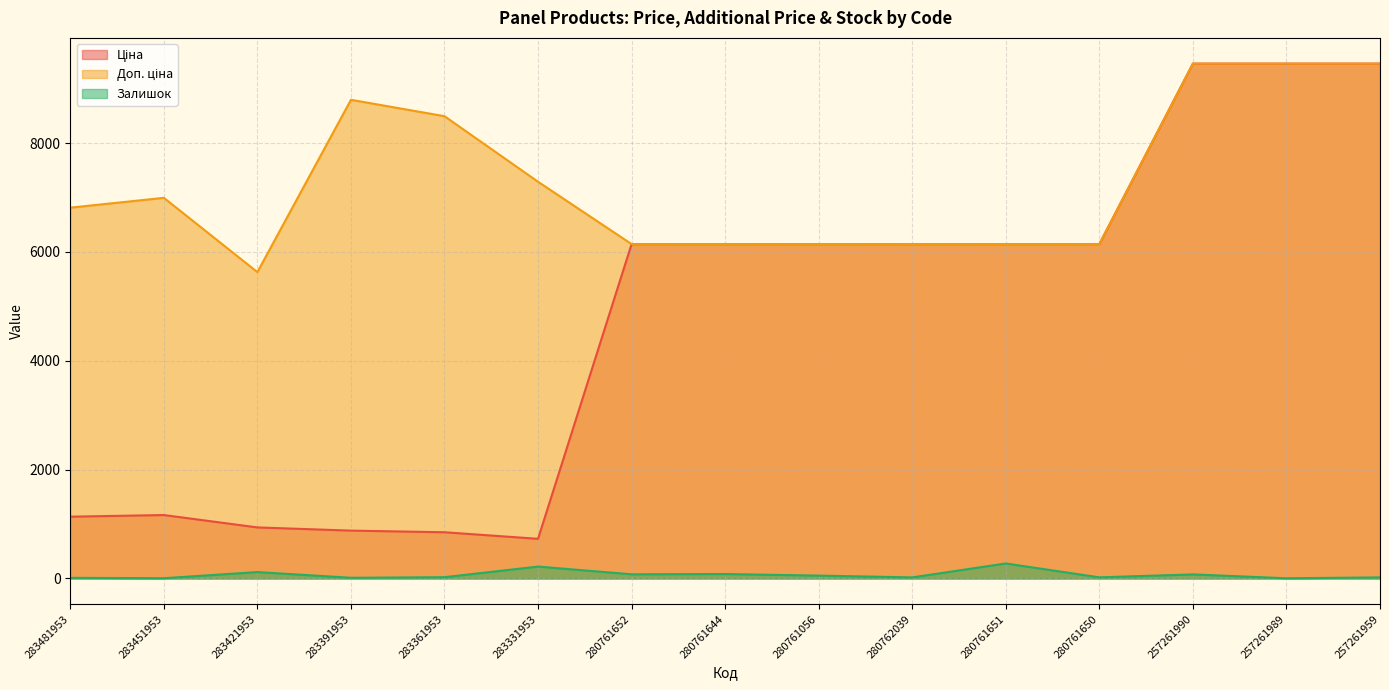

True or false: Залишок has more than 1 points higher than both neighbors.

True